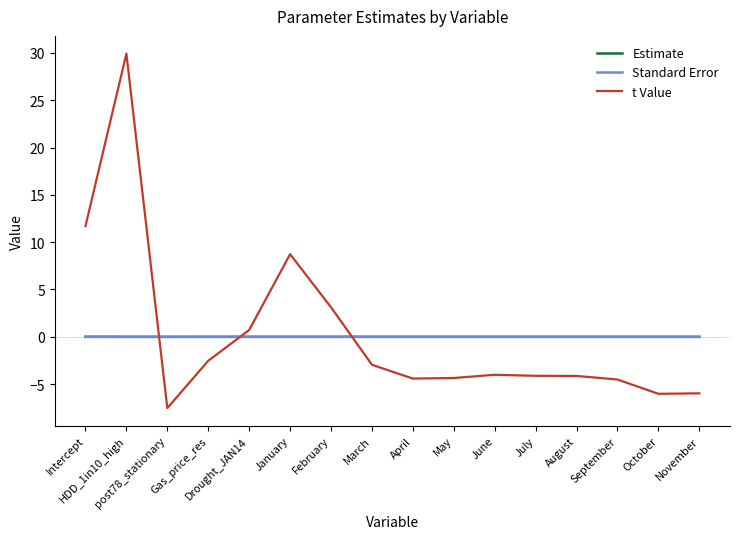

The Standard Error series shows 0.0 at June. True or false?

True